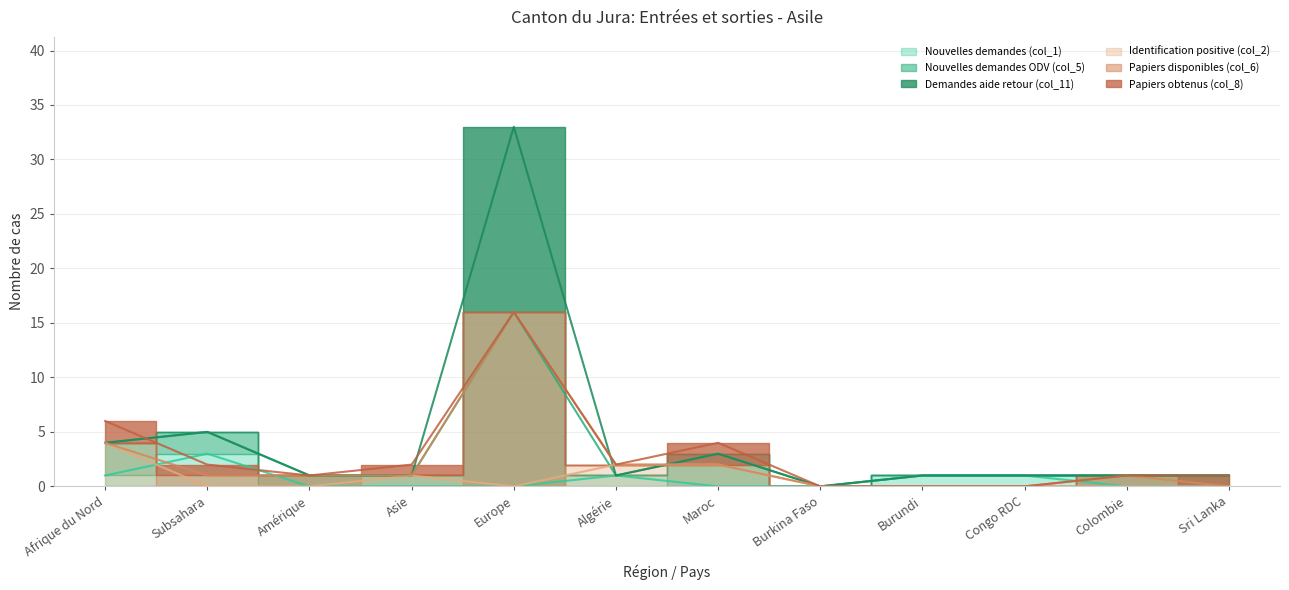

Is this an area chart (filled region under the line)?

No